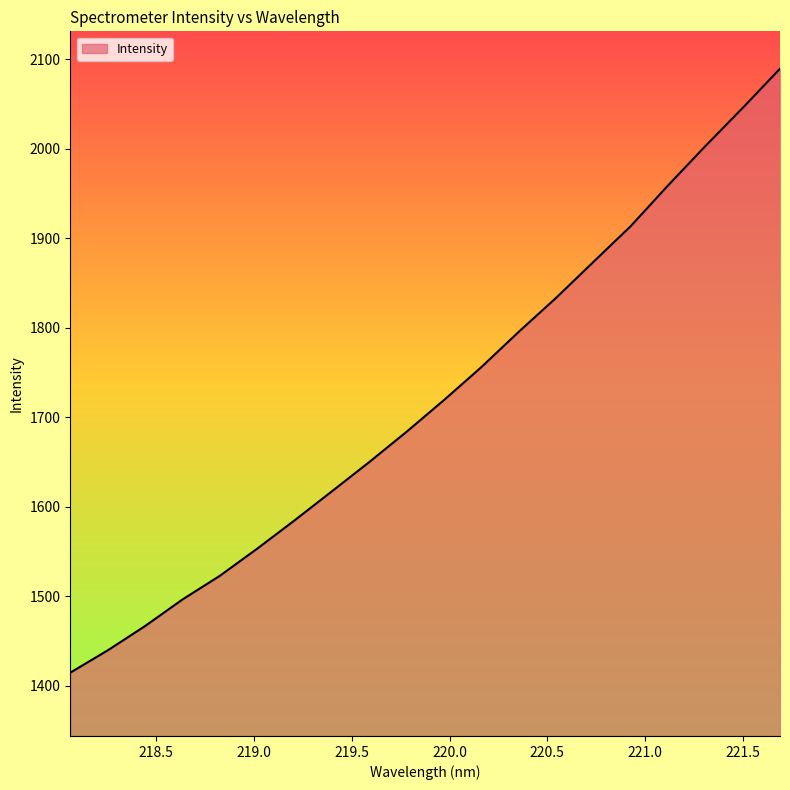

Does the chart display data point markers on the line(s)?

No